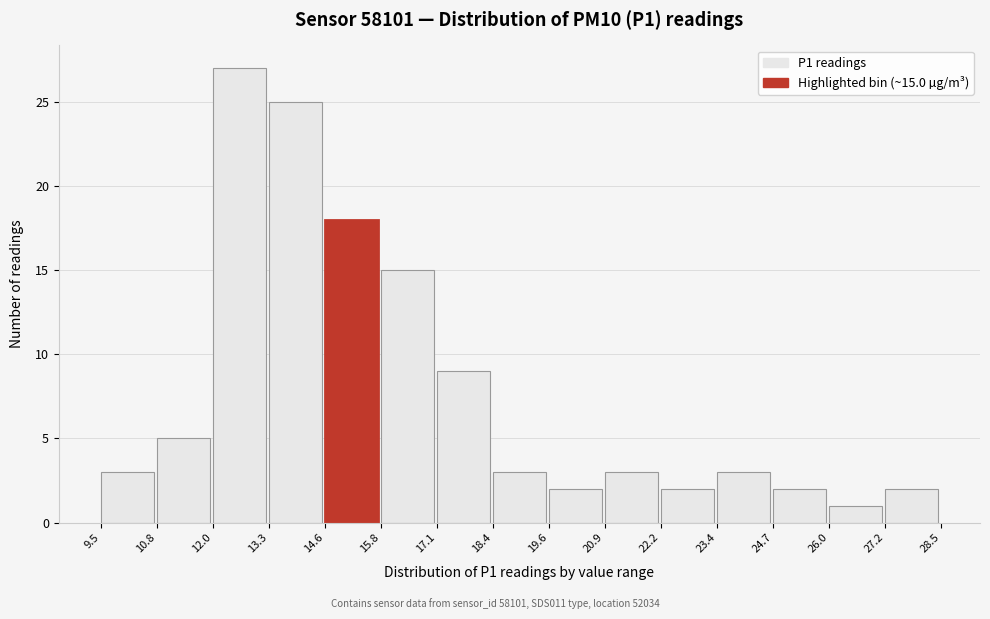

Which range on the x-axis has the tallest bar?

12.0 to 13.3